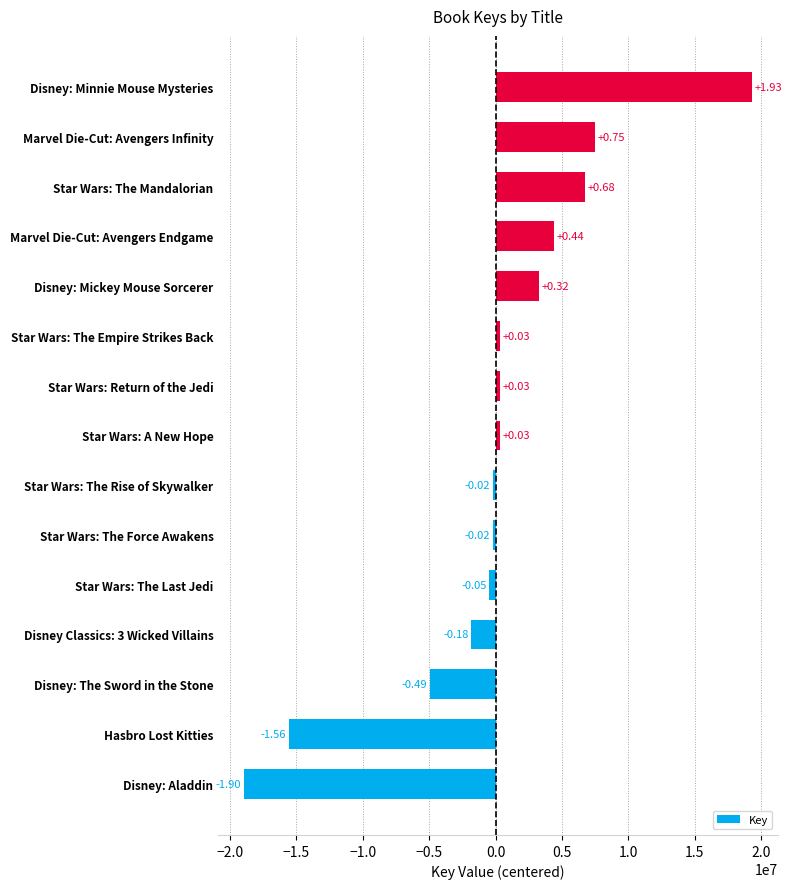

Where does the data first go above 322071?

Star Wars: A New Hope